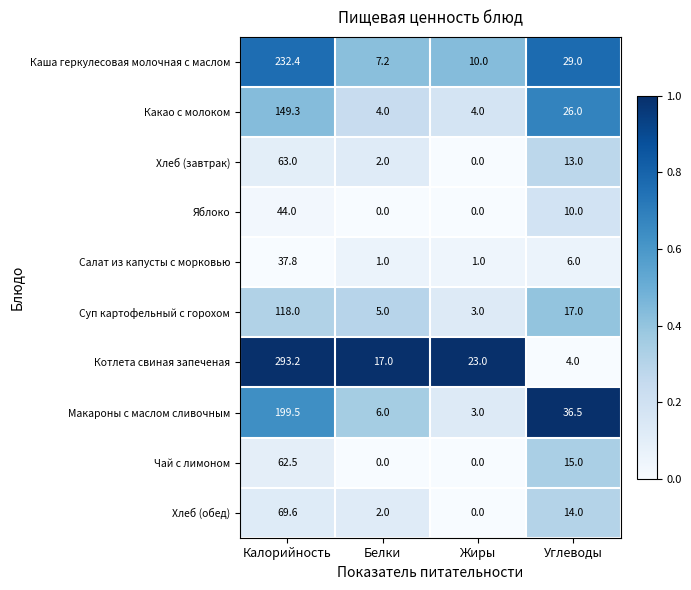

What value does the Каша геркулесовая молочная с маслом series have at Углеводы?

29.0